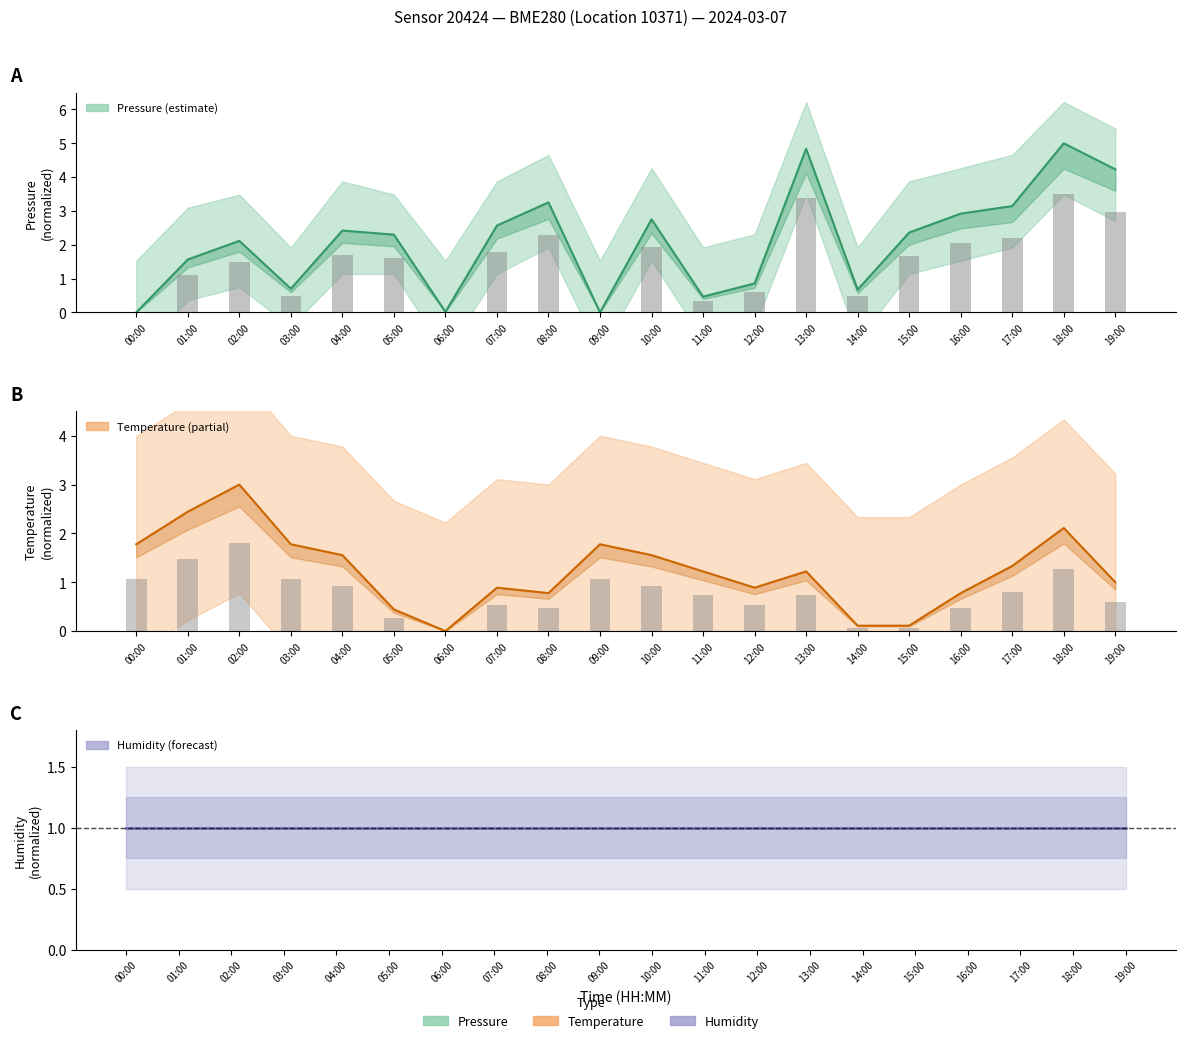

Which series has the largest total across all categories?

pressure